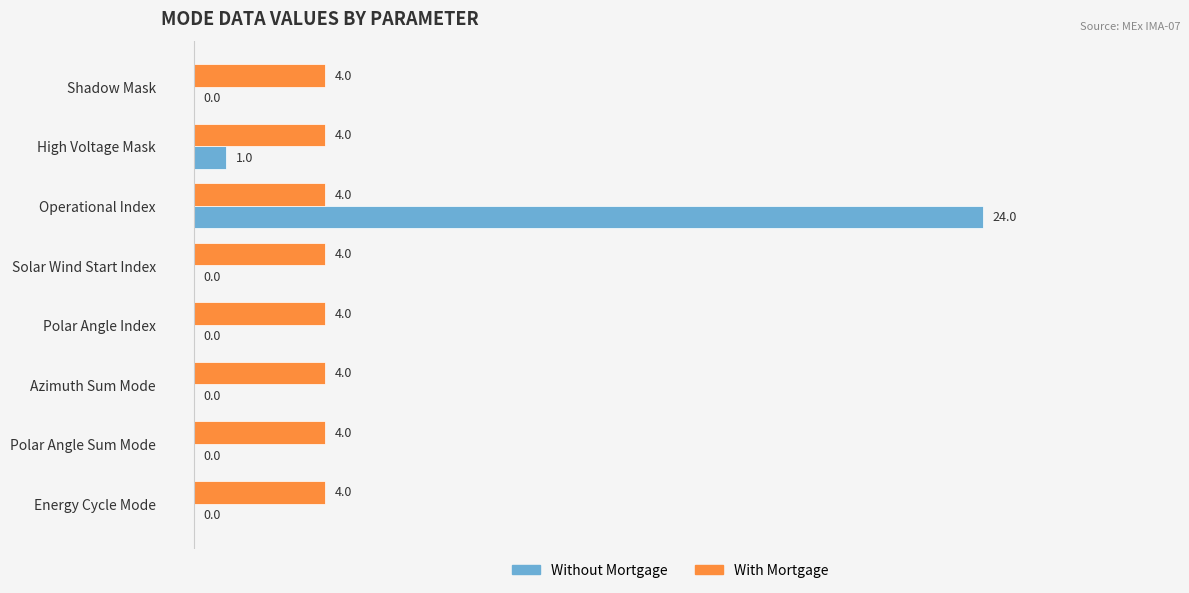

At which category does the chart reach its peak across all series?

Operational Index